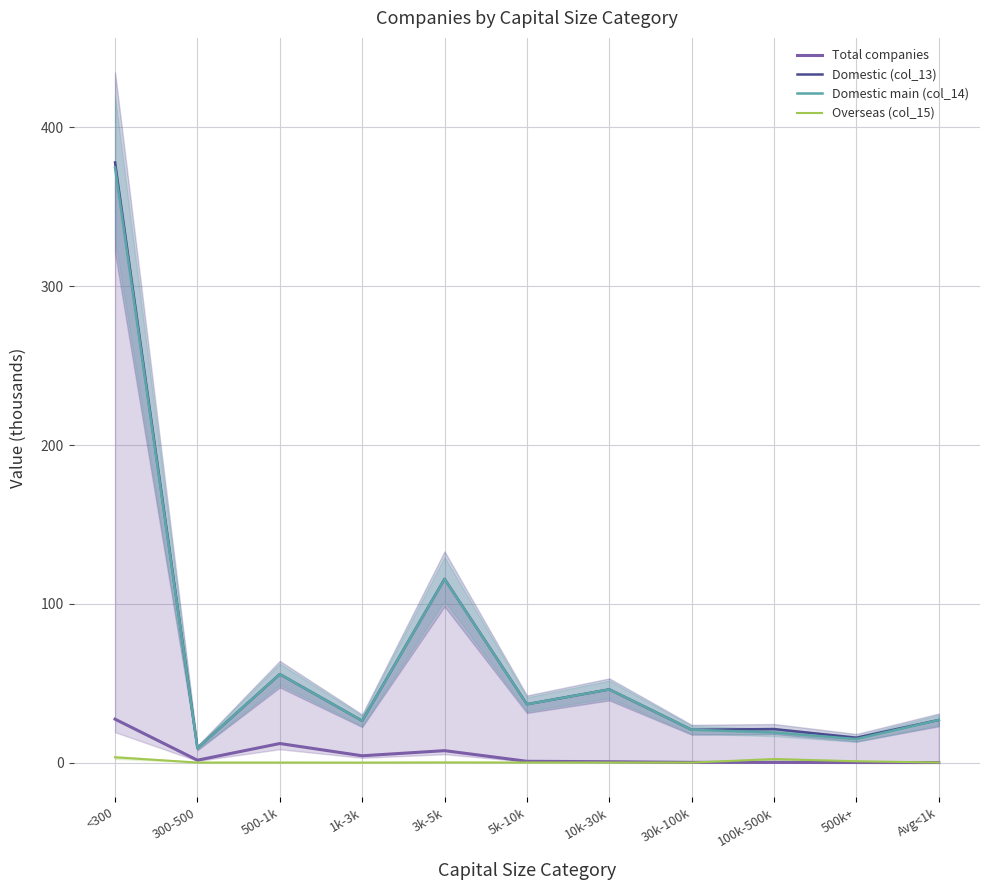

What is the maximum value shown in the chart?

378.0